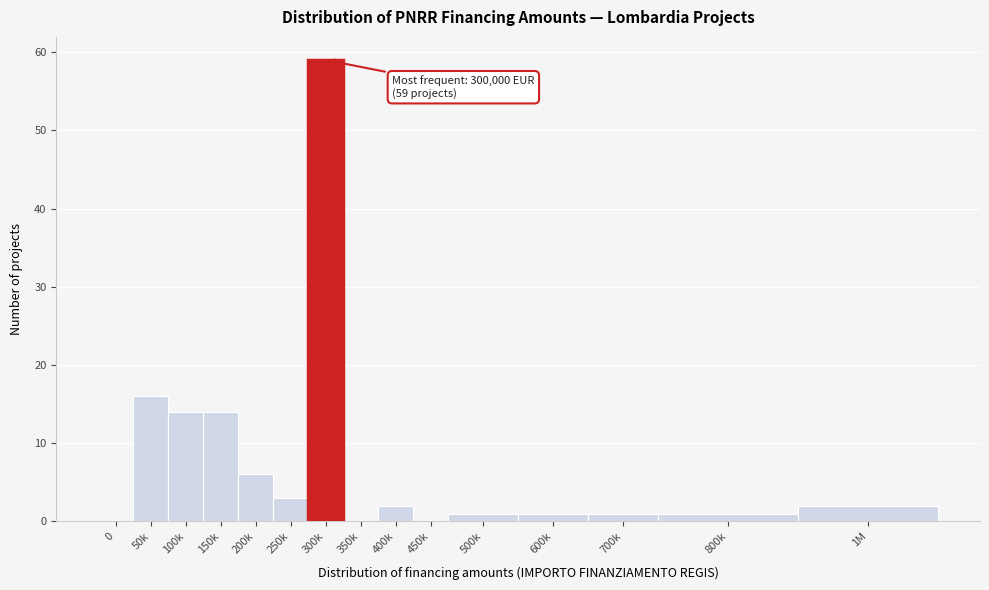

Reading left to right, extract all data points from this chart.

0=0	50k=16	100k=14	150k=14	200k=6	250k=3	300k=59	350k=0	400k=2	450k=0	500k=1	600k=1	700k=1	800k=1	1M=2